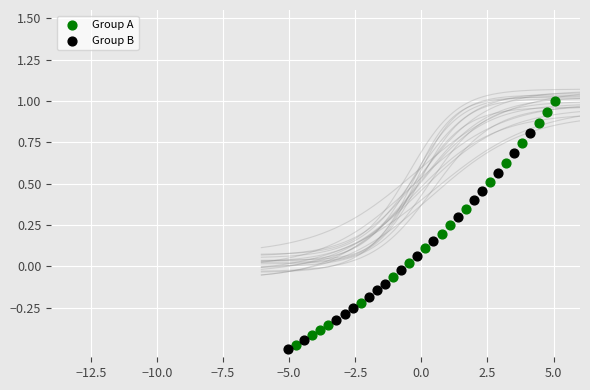

Which series reaches the maximum Y coordinate?

Group A